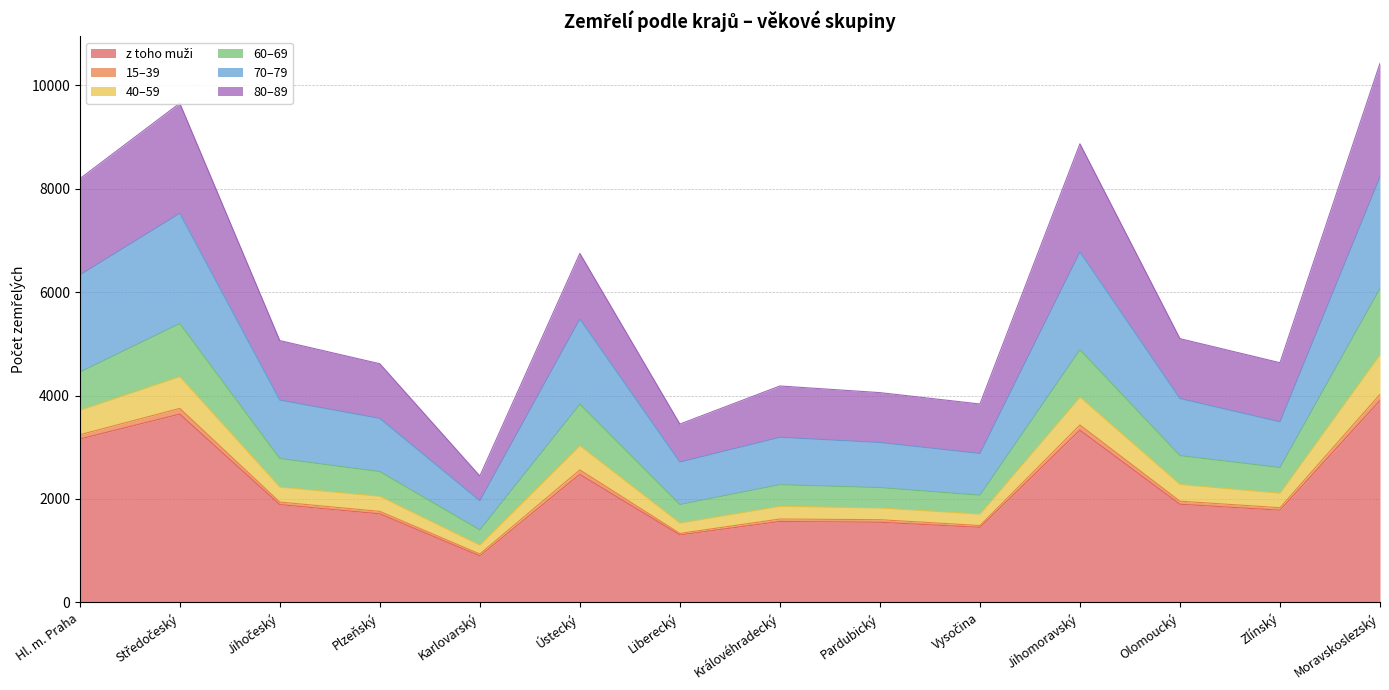

Does the chart have visible grid lines?

Yes